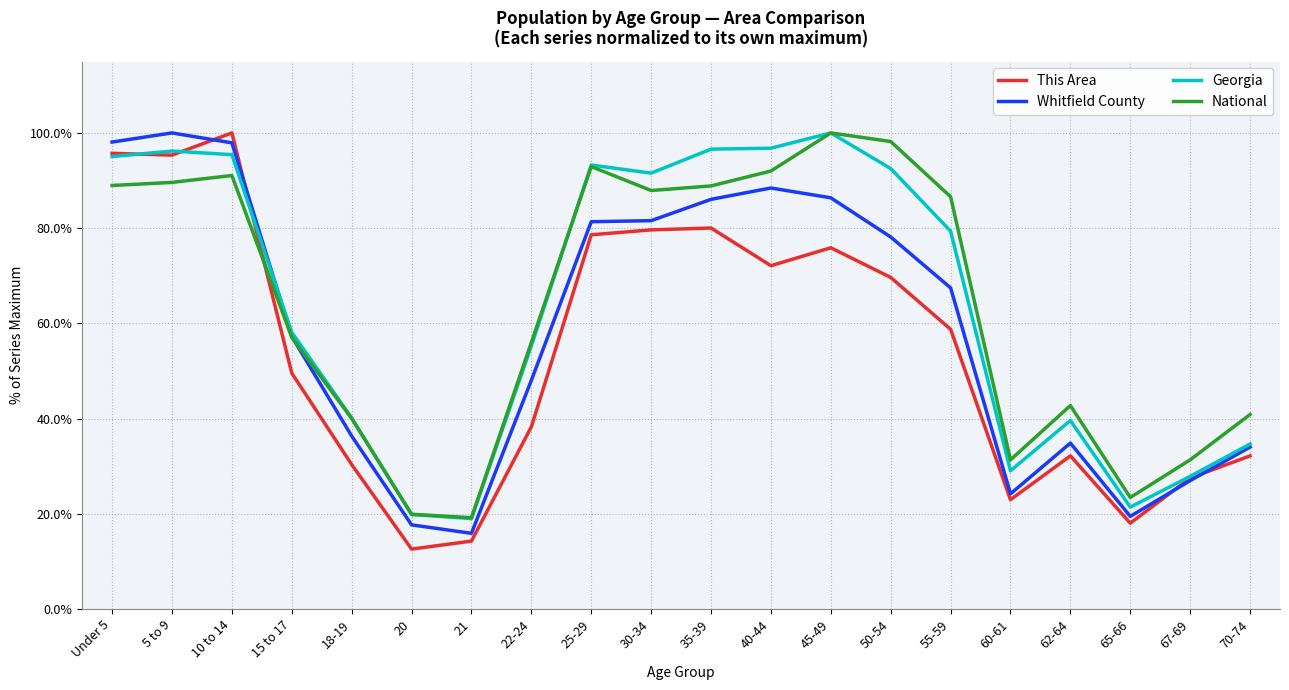

The value of Georgia at 10 to 14 is 95.4. True or false?

True